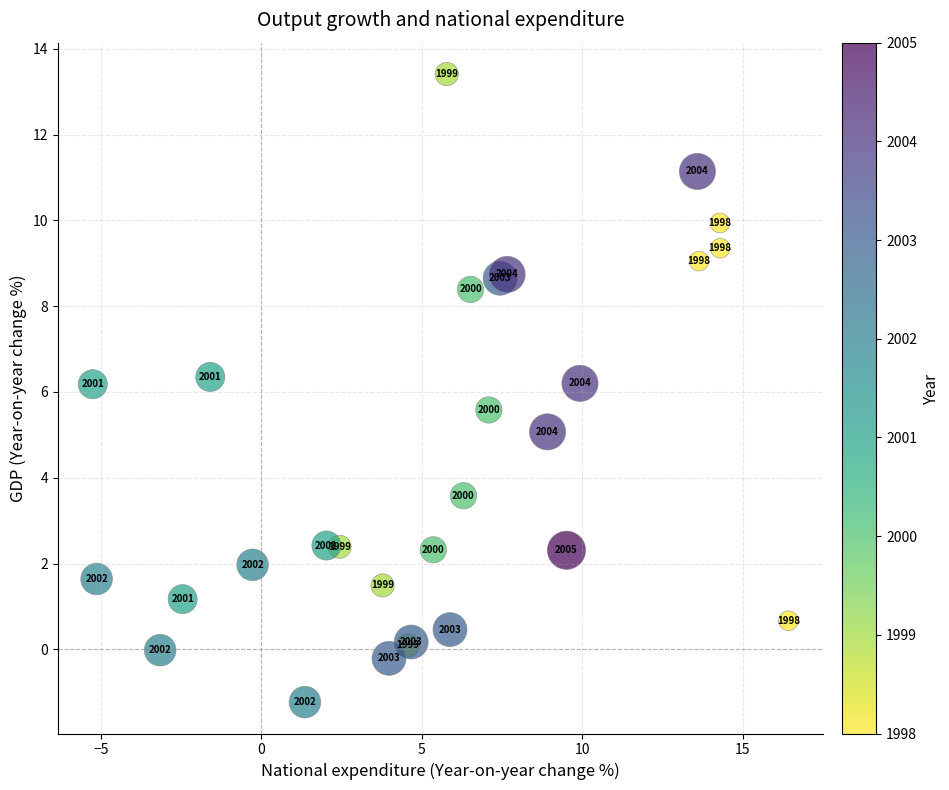

What Y value in the scatter plot is closest to 6?

6.2